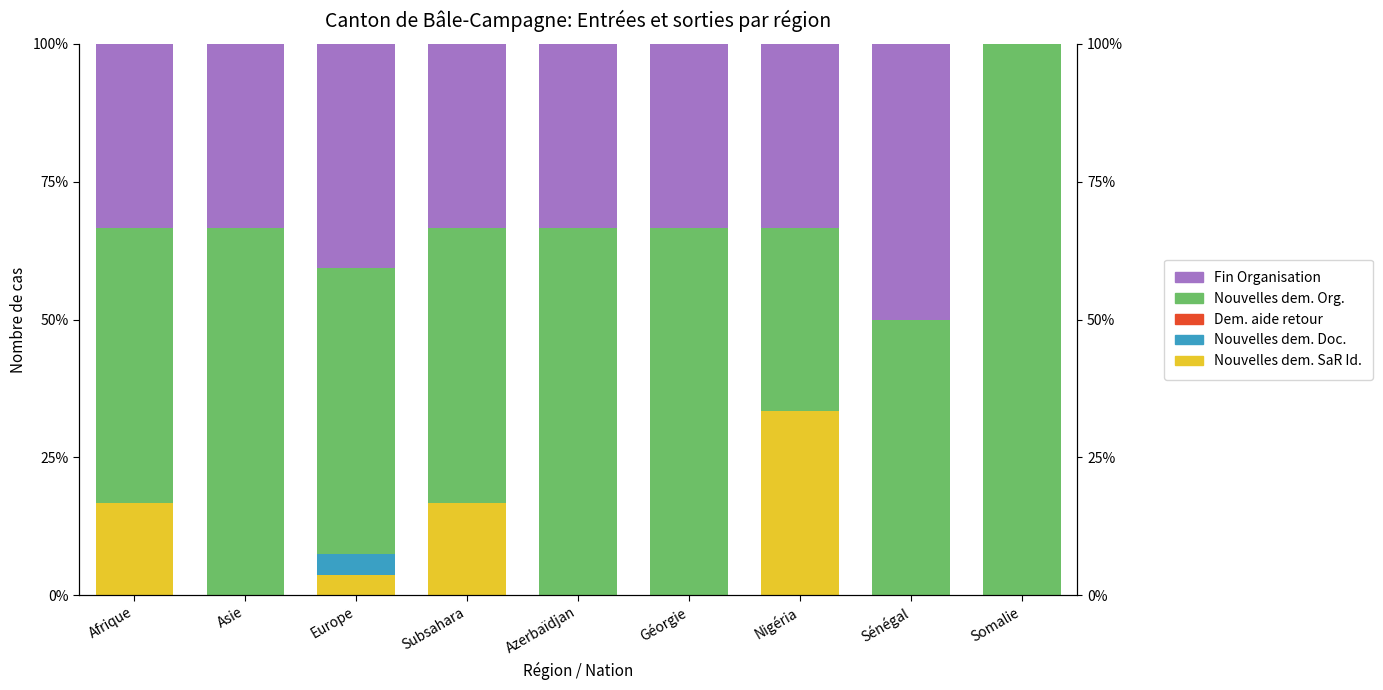

What is the total value across all series at Afrique?

100.0